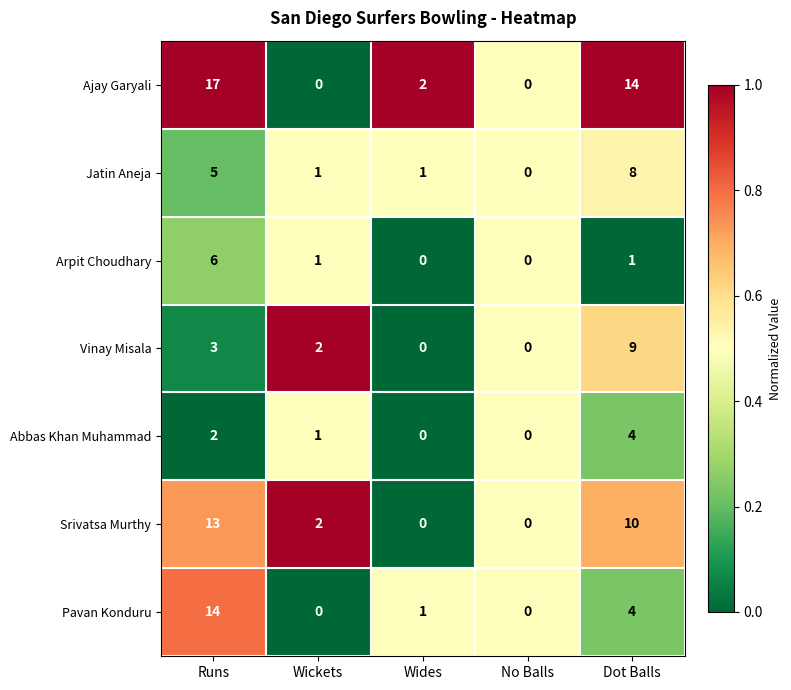

How many distinct data groups are displayed?

7